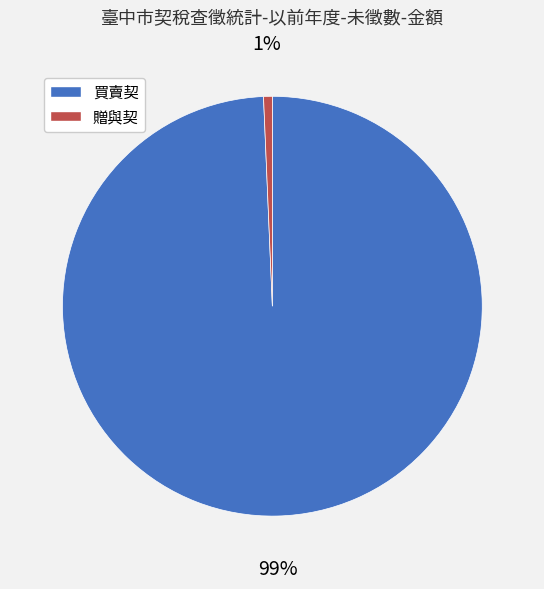

Is the sum of 買賣契 and 贈與契 greater than half?

Yes